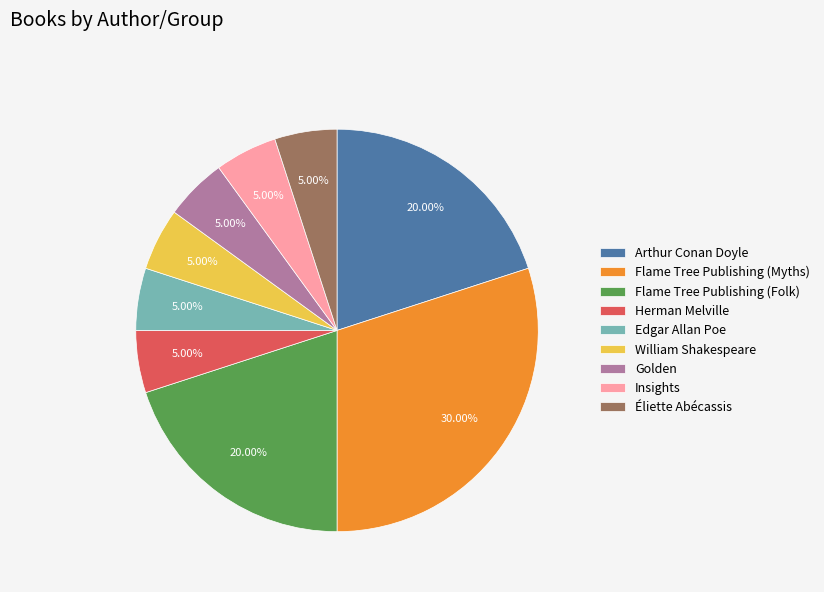

To the nearest percent, what is the difference between the Herman Melville and Flame Tree Publishing (Folk) slice percentages?

15%